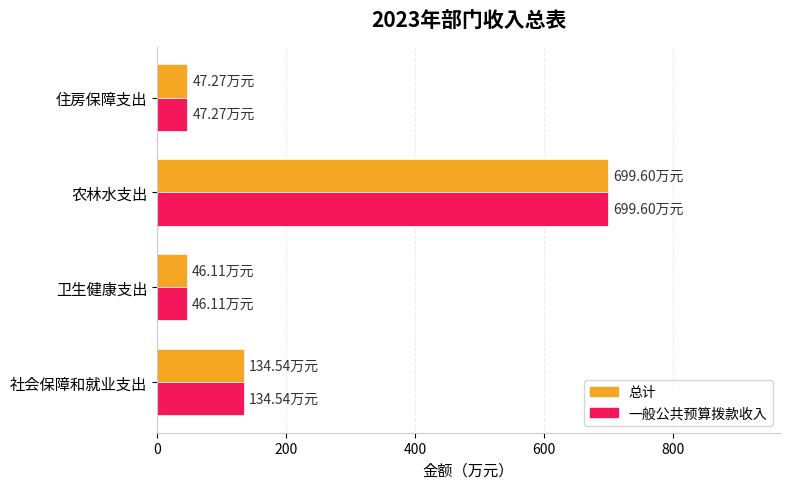

What is the total value across all series at 社会保障和就业支出?

269.1